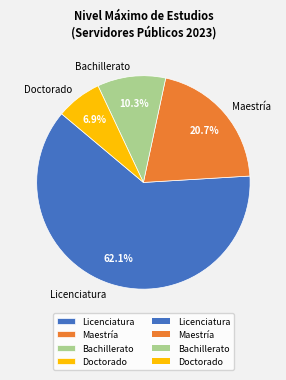

Does Licenciatura represent more than half of the total?

Yes